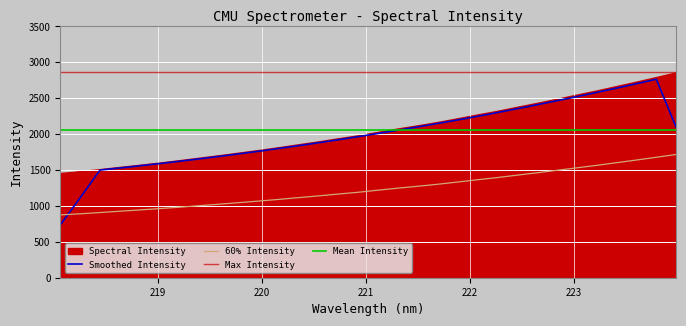

What is the average value?

1237.2